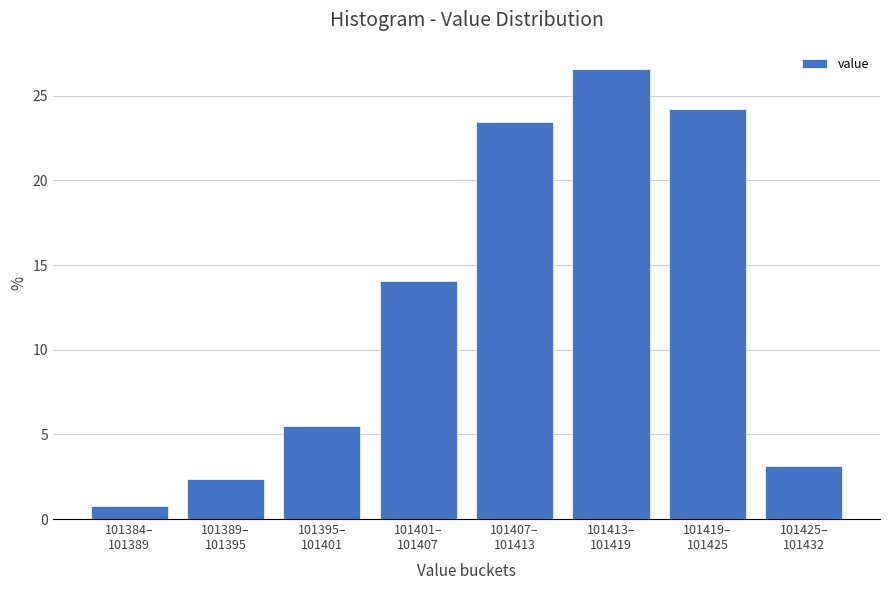

Reading left to right, what are all the values shown in this chart?

0.8	2.3	5.5	14.1	23.4	26.6	24.2	3.1